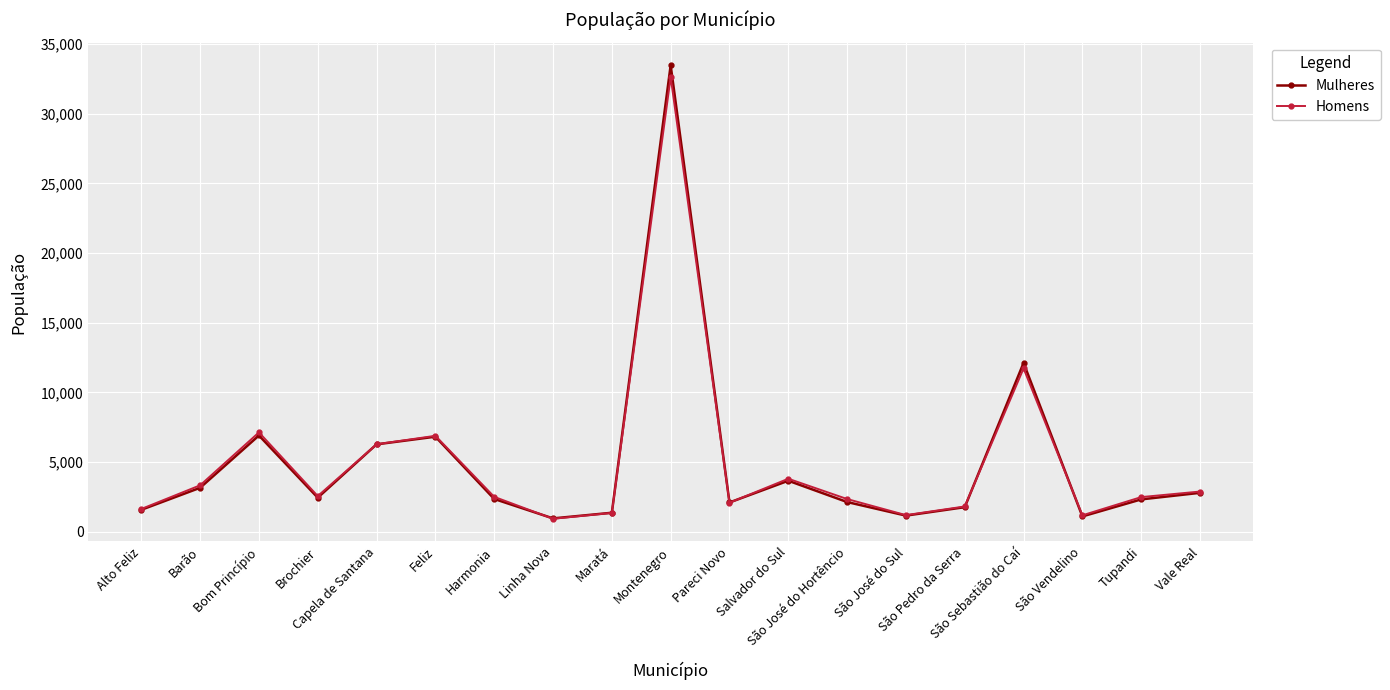

What is the greatest value displayed?

33478